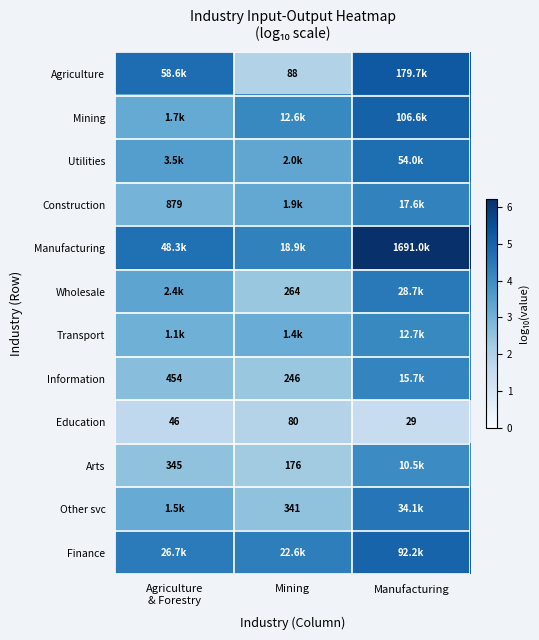

The value of Finance at Mining is 7.2. True or false?

False